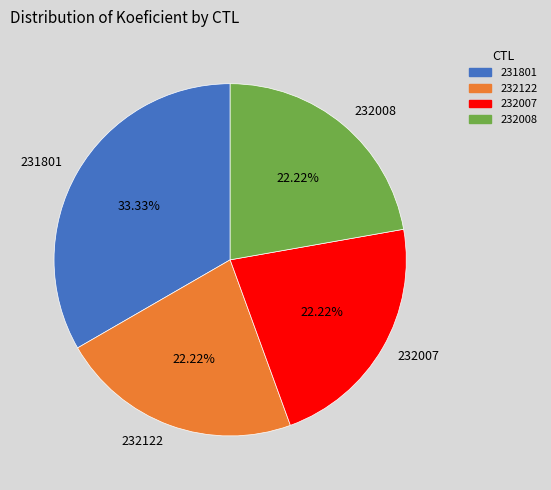

How many slices are in this pie chart?

4